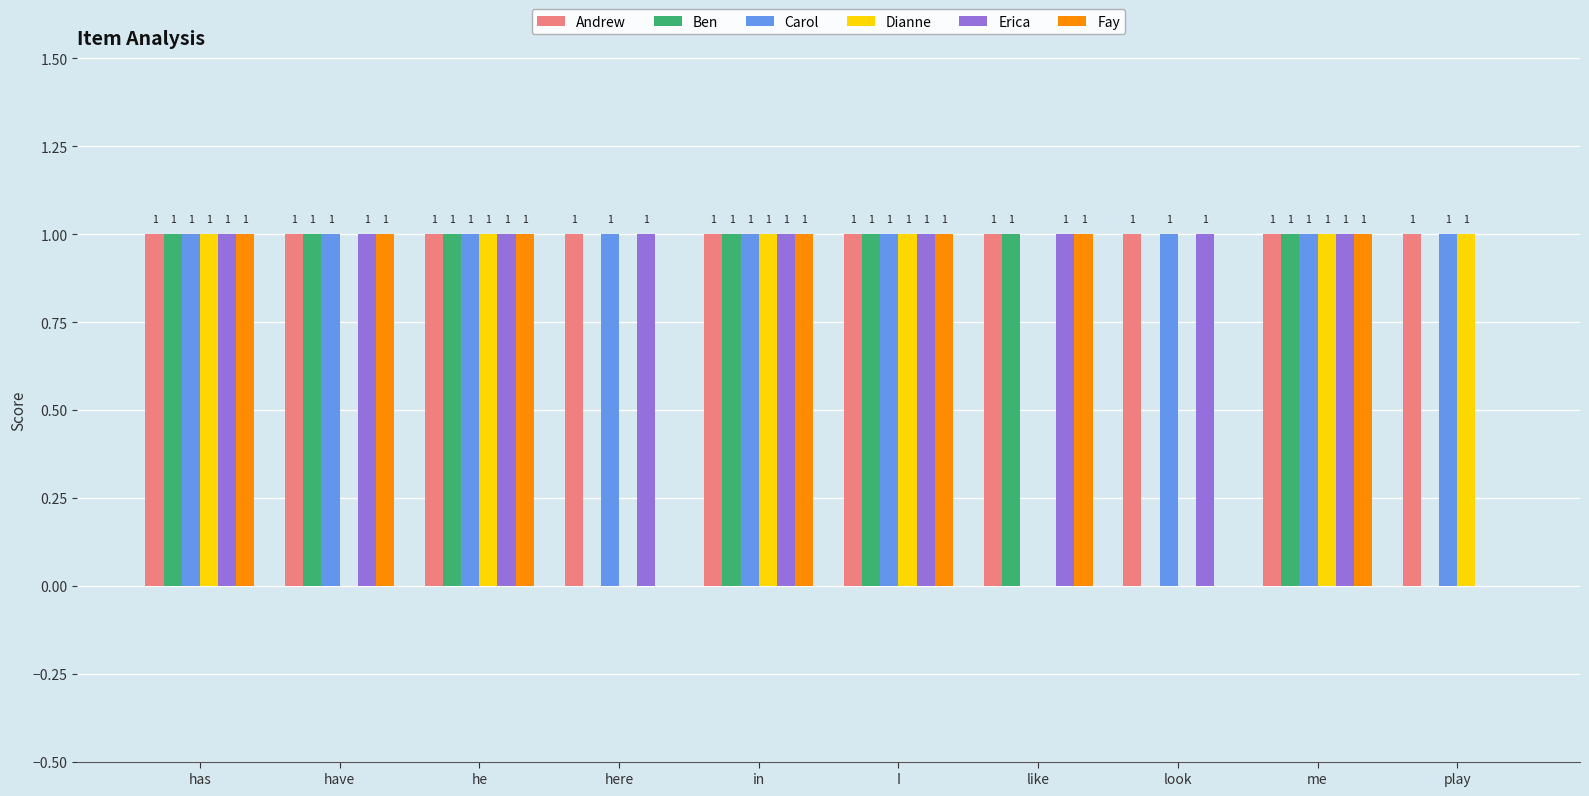

How many values in Dianne are above zero?

6